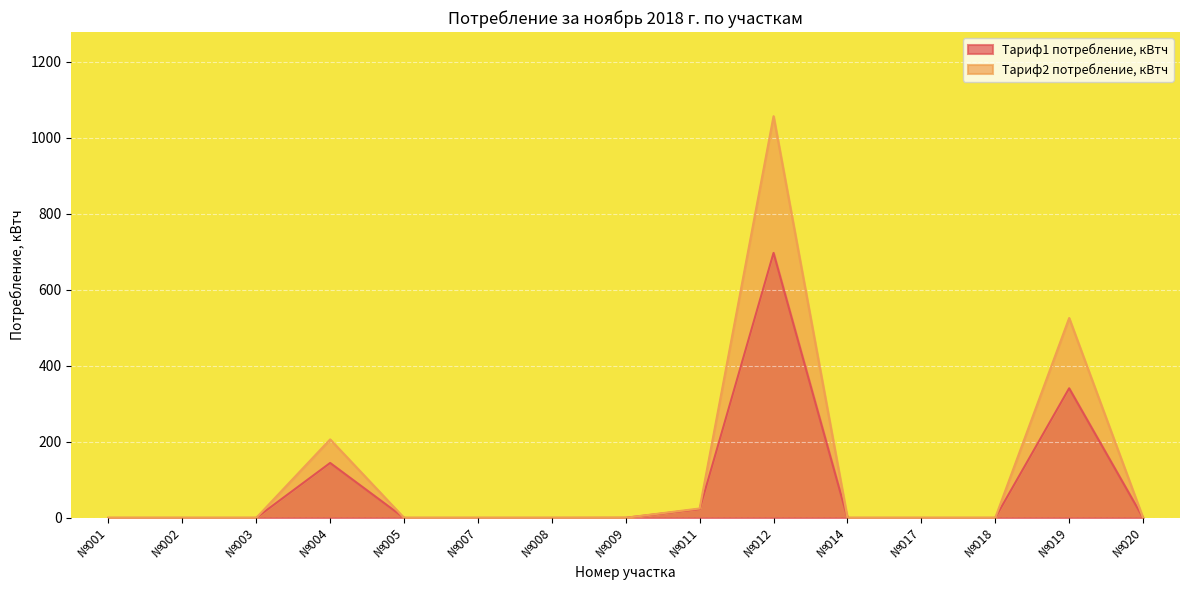

Between №002 and №008, which is larger?

№002